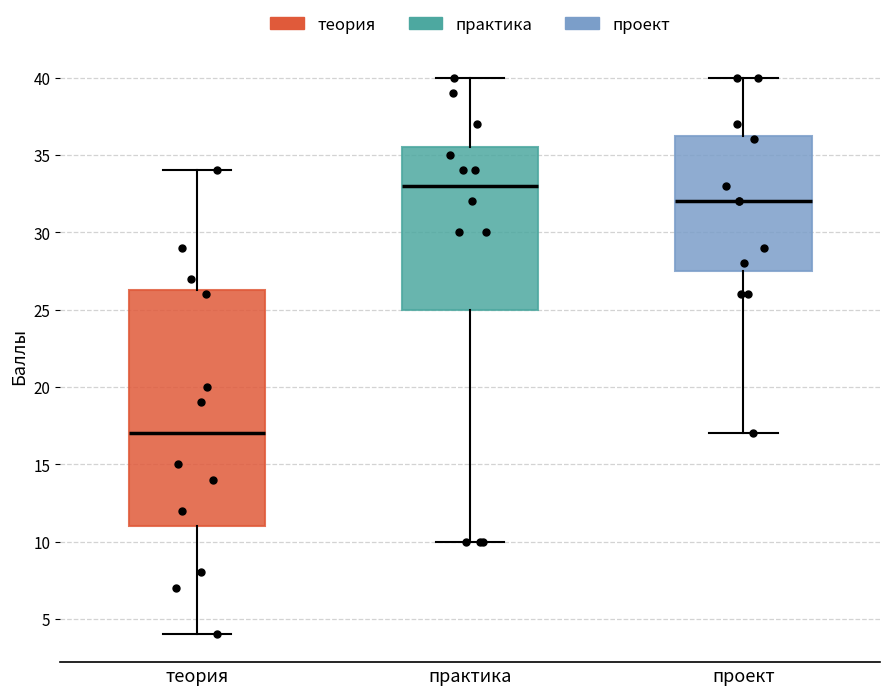

Where is the lower edge of the box for проект on the y-axis? The values are not printed on the chart, so give them approximately, as read against the axis.

27.5